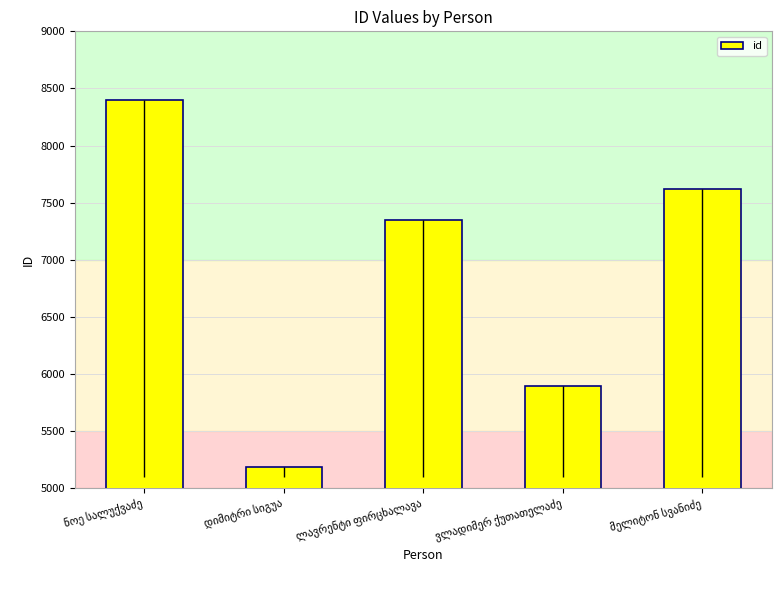

The value at ლავრენტი ფირცხალავა is 10092. True or false?

False